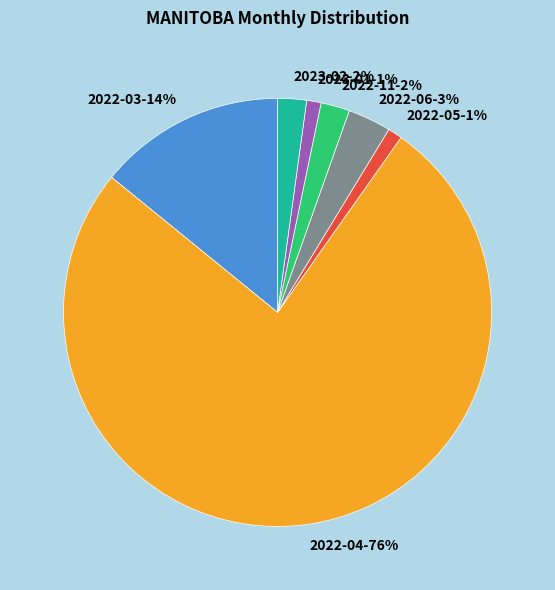

To the nearest percent, what portion does 2023-01 represent?

1%